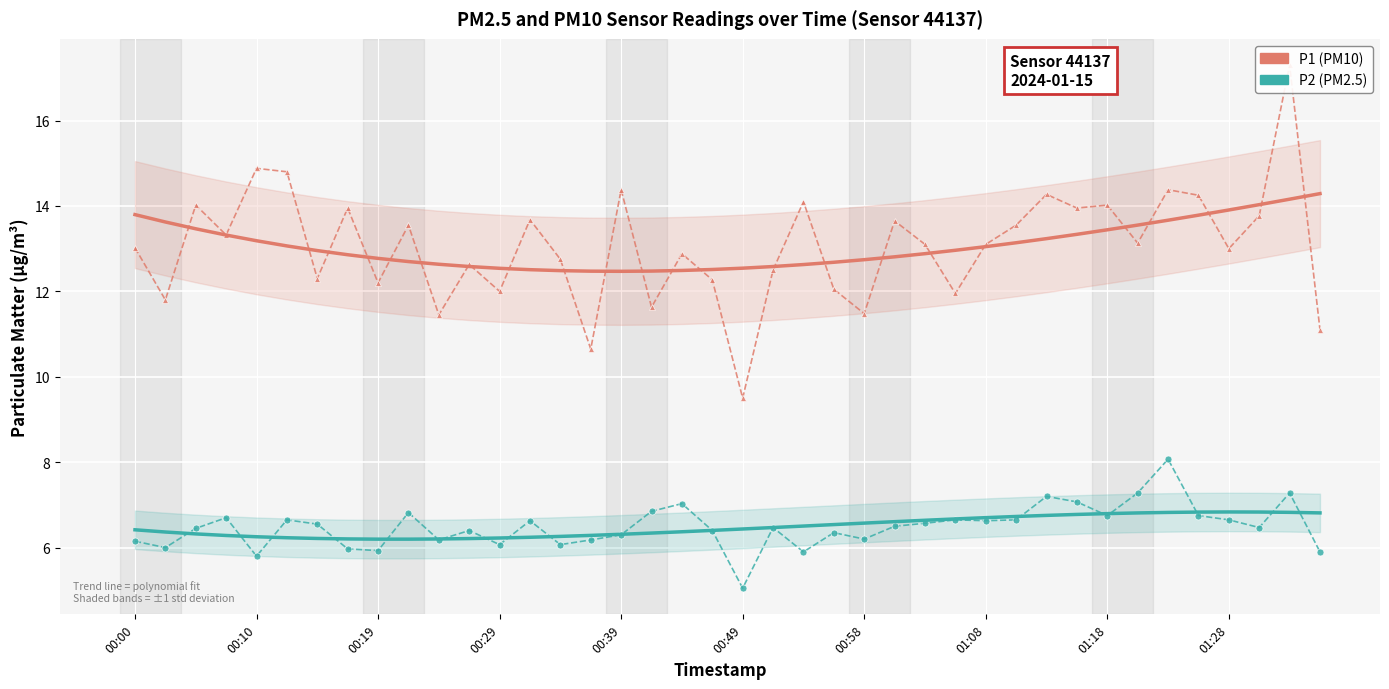

Is the value of P2 at 34 greater than the value of P1 at 17?

No